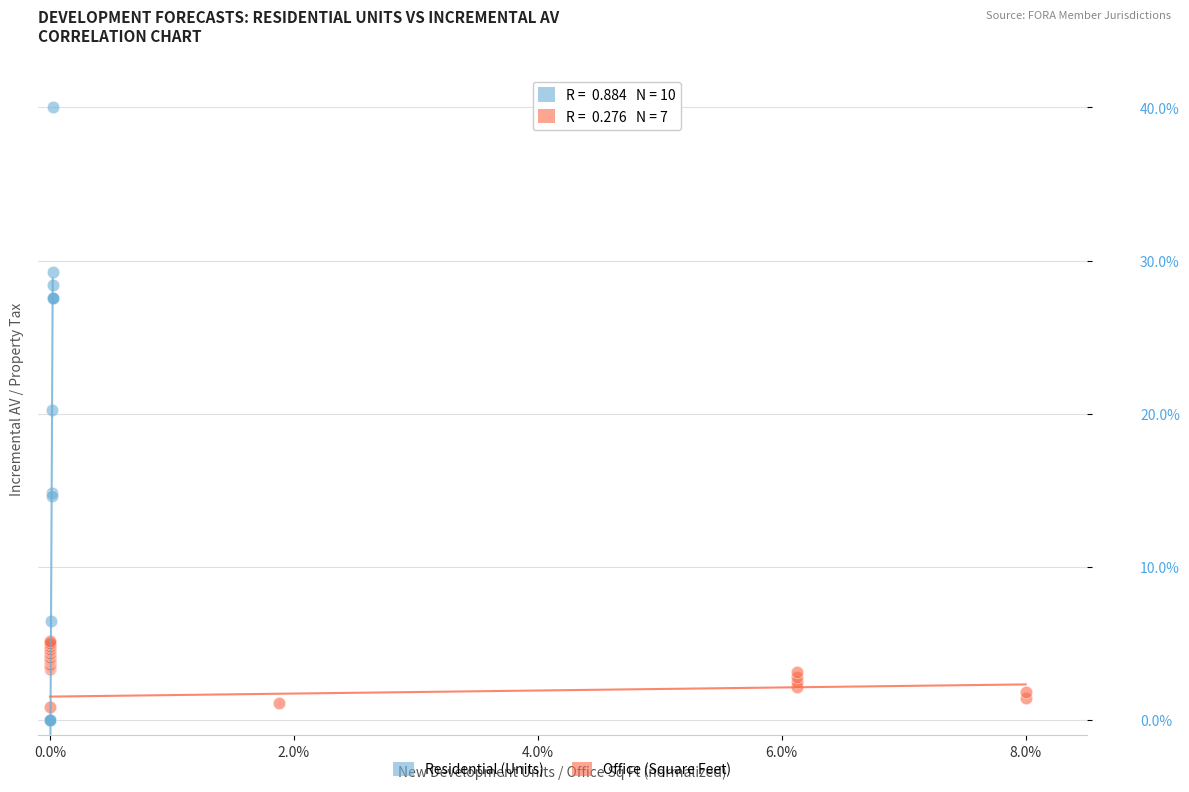

Which series contains the highest Y value?

Residential (Units)